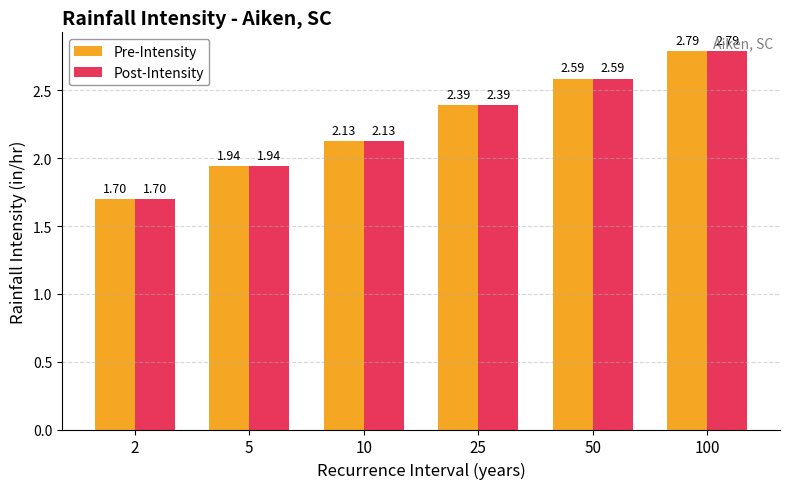

List the labels in order of Post-Intensity value, smallest first.

2, 5, 10, 25, 50, 100